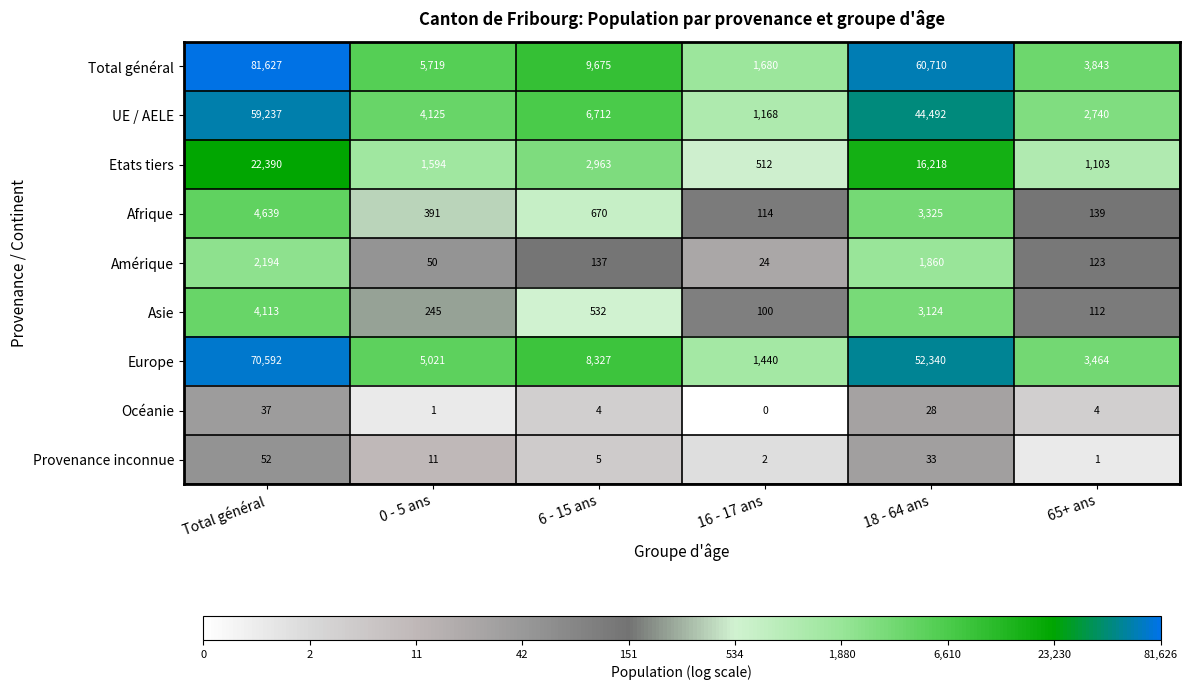

What is the difference between the highest and lowest values at 18 - 64 ans?

60682